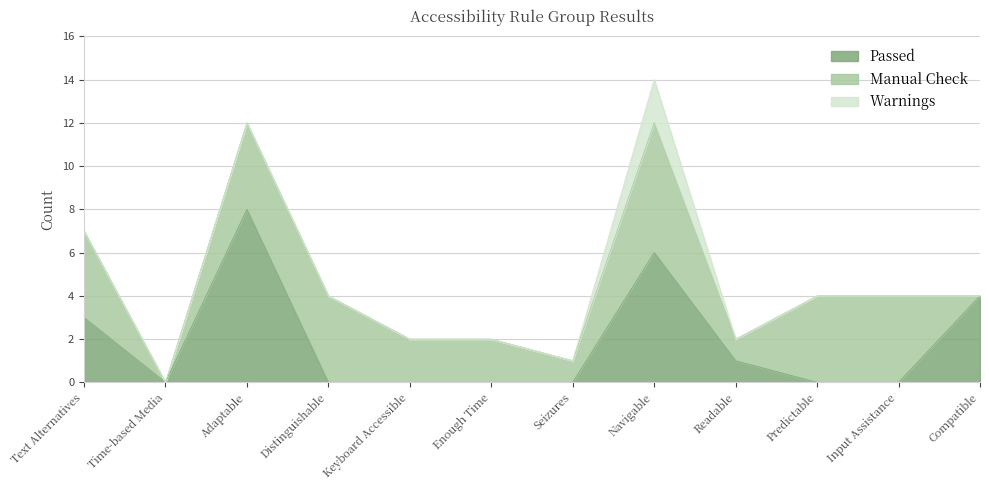

Does the chart have visible grid lines?

Yes